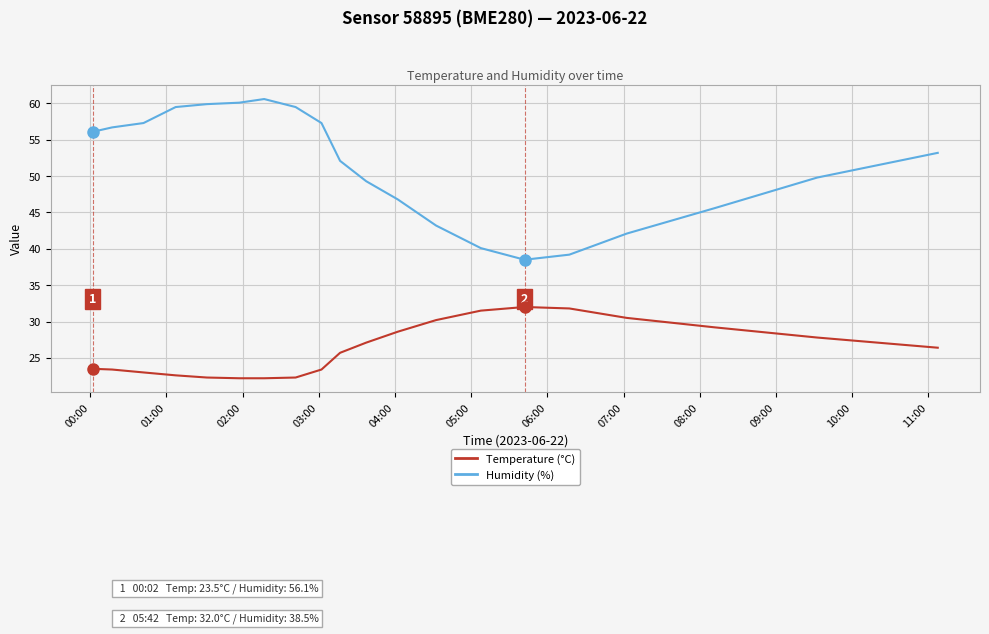

True or false: Humidity (%) and Temperature (°C) intersect in this chart.

False